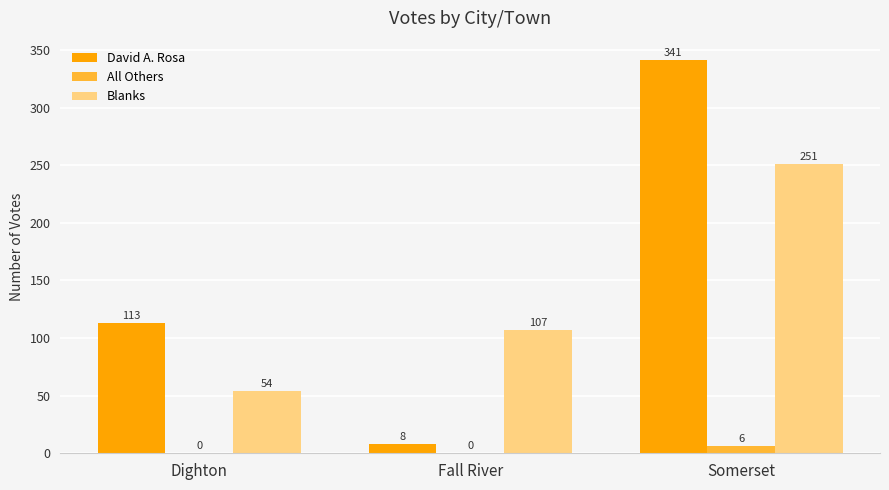

At which category is the sum across all series the highest?

Somerset